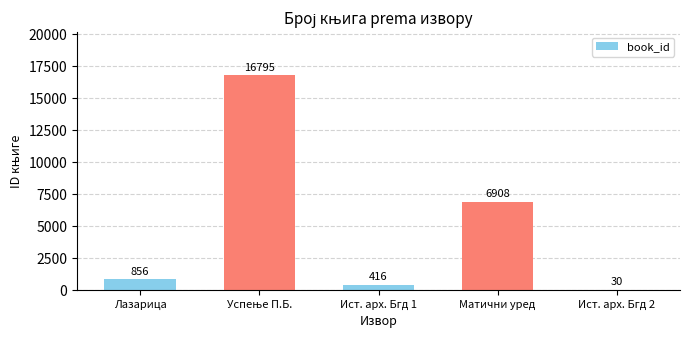

What value does the data have at Лазарица?

856